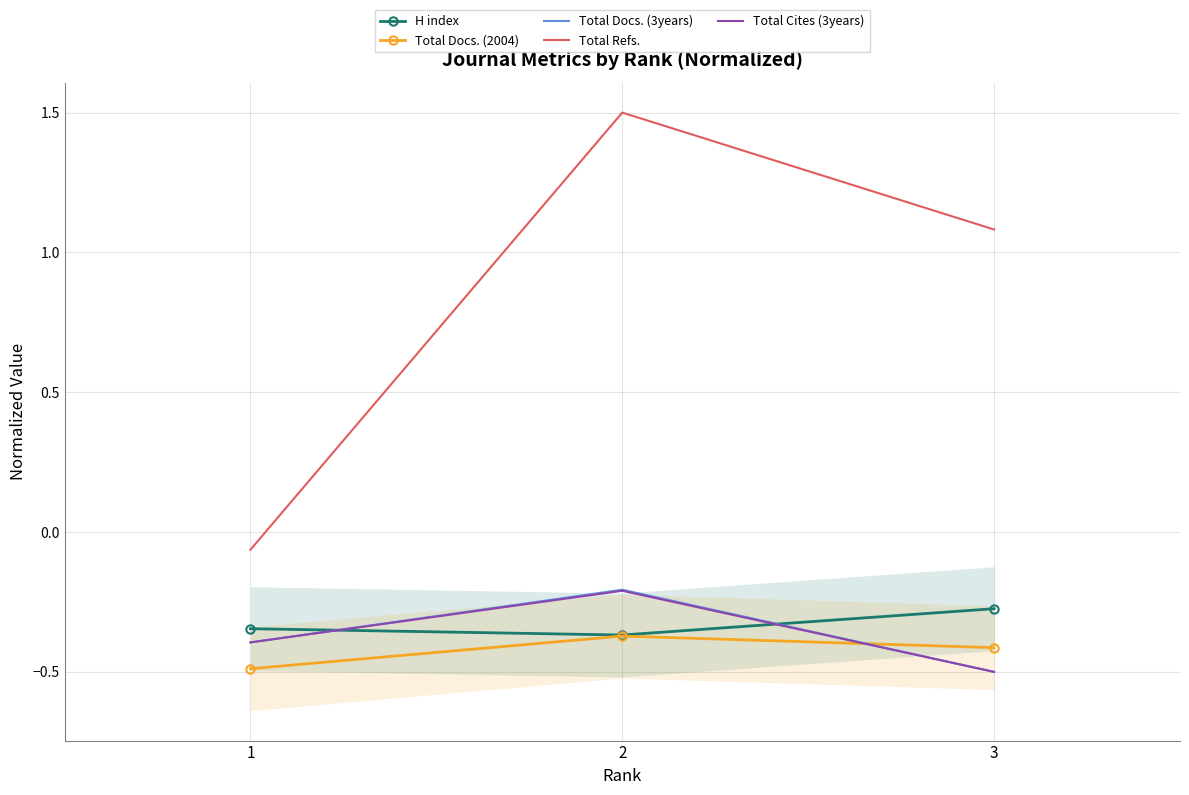

What is the sum of the Total Docs. (2004) values at 3 and 1?

-0.9